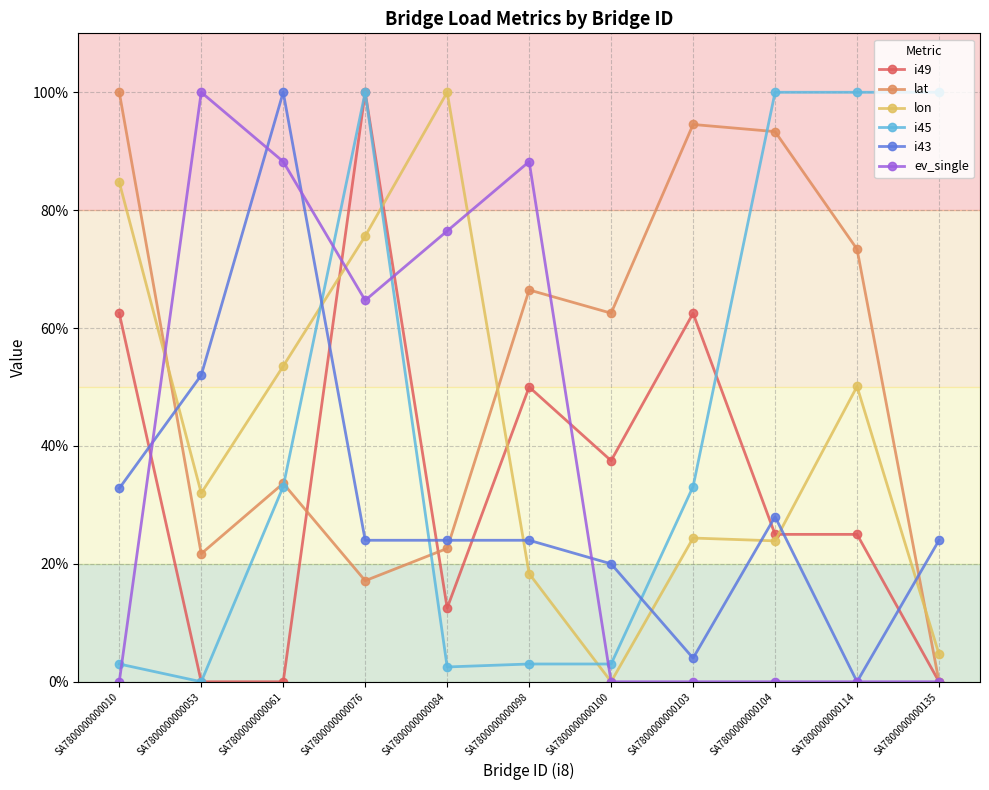

How many values in i43 are above zero?

10